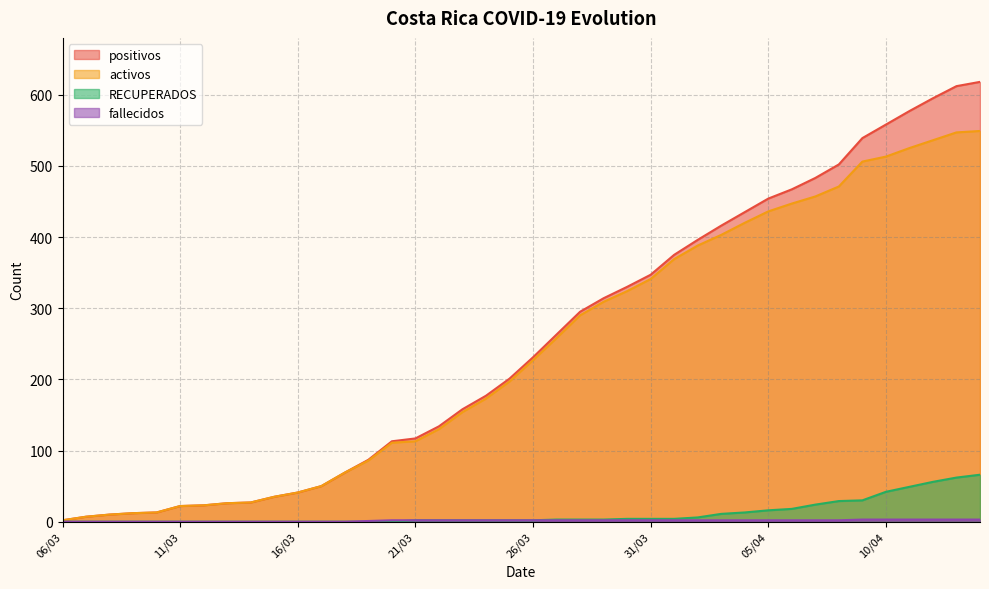

Reading right to left, list all the values displayed in this chart.

positivos: 618	612	595	577	558	539	502	483	467	454	435	416	396	375	347	330	314	295	263	231	201	177	158	134	117	113	87	69	50	41	35	27	26	23	22	13	12	10	7	2
activos: 549	547	536	525	513	506	471	457	447	436	420	403	388	369	341	324	309	290	258	227	197	173	154	130	113	111	86	69	50	41	35	27	26	23	22	13	12	10	7	2
RECUPERADOS: 66	62	56	49	42	30	29	24	18	16	13	11	6	4	4	4	3	3	3	2	2	2	2	2	2	0	0	0	0	0	0	0	0	0	0	0	0	0	0	0
fallecidos: 3	3	3	3	3	3	2	2	2	2	2	2	2	2	2	2	2	2	2	2	2	2	2	2	2	2	1	0	0	0	0	0	0	0	0	0	0	0	0	0